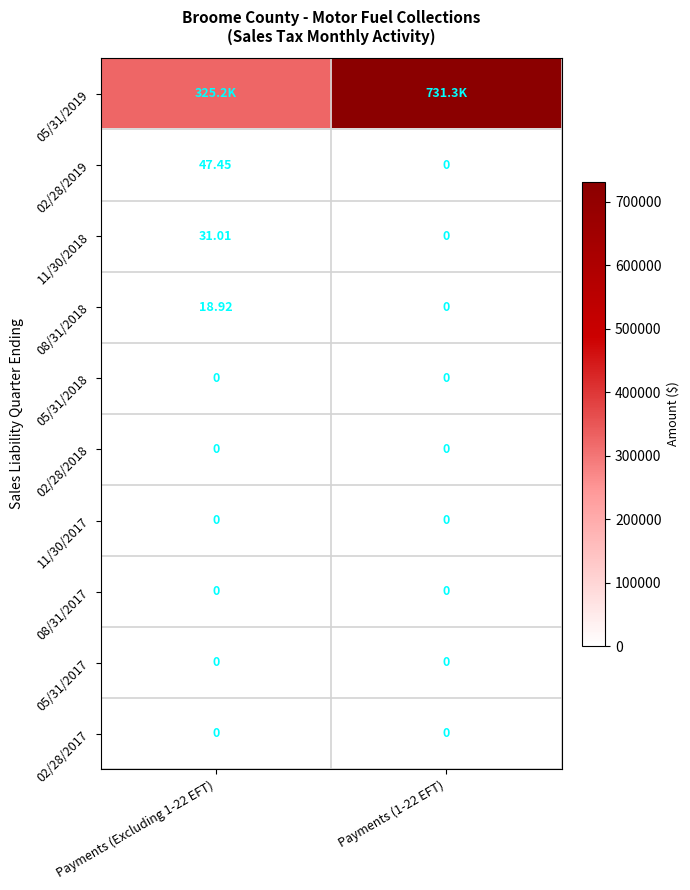

Which series has the largest range (max minus min)?

05/31/2019